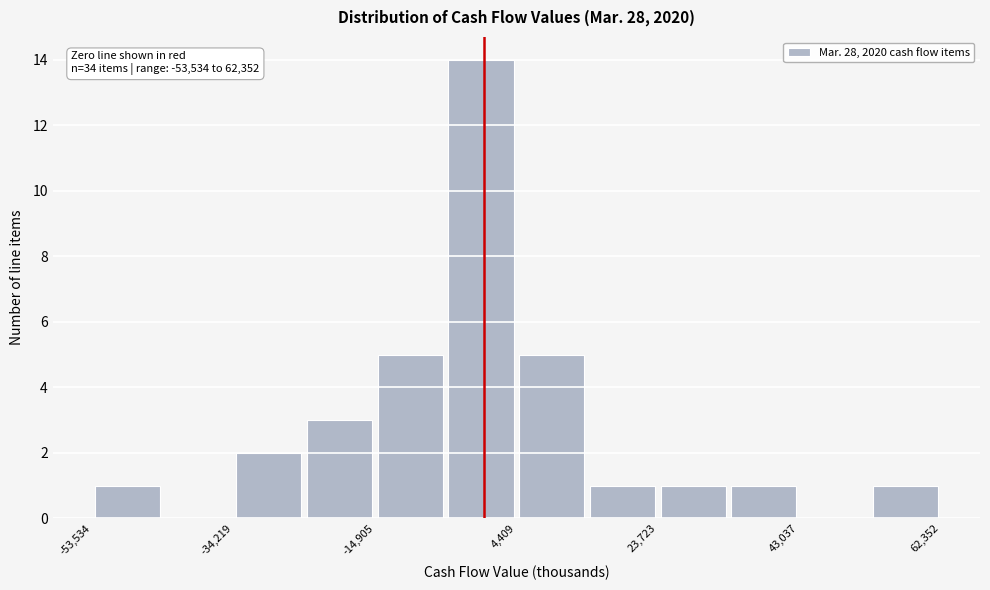

Over which range of the x-axis is the bar tallest?

-6000 to 4000